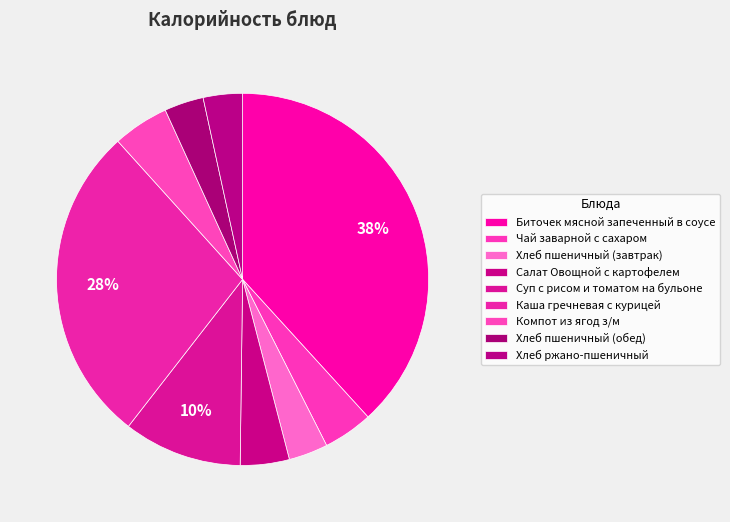

What is the smallest slice in the pie chart?

Хлеб пшеничный (завтрак)